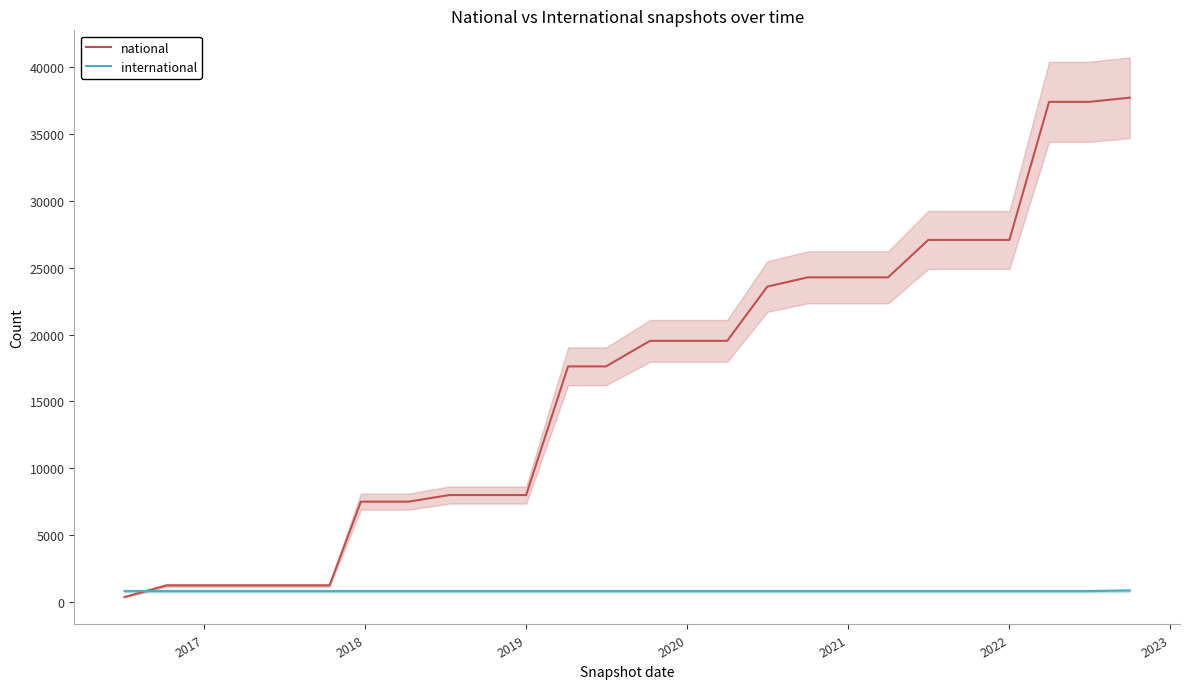

The value of national at 2021 is 24275. True or false?

True